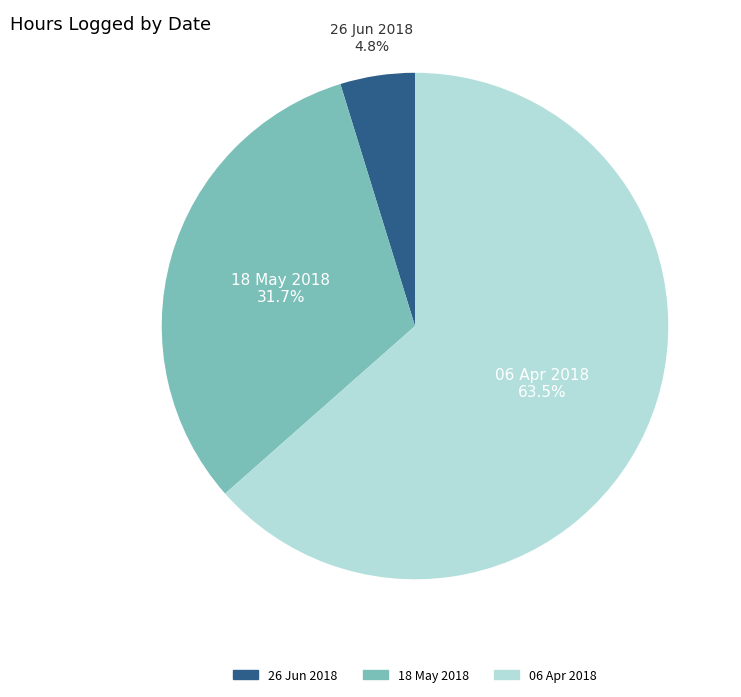

Which category has the biggest portion of the pie?

06 Apr 2018